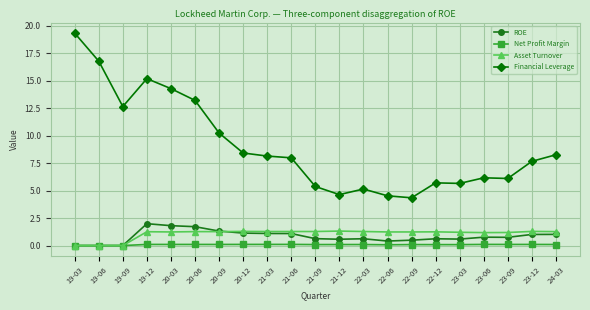

What is the label of the 20th point from the right?

19-06